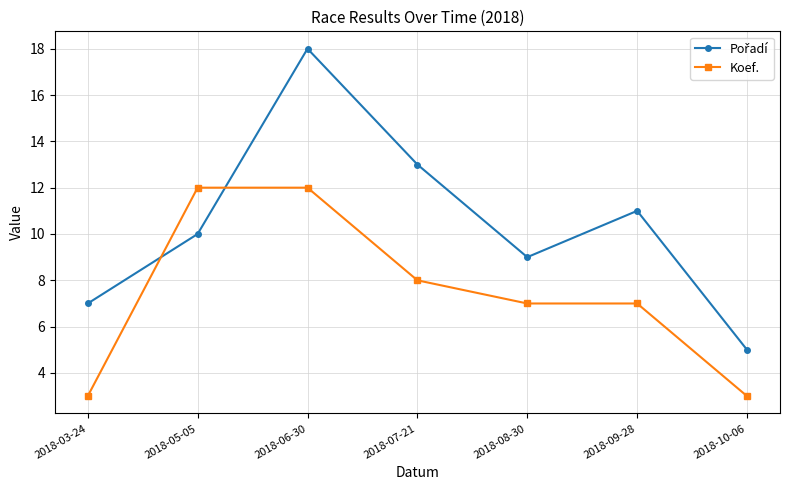

How many distinct data groups are displayed?

2